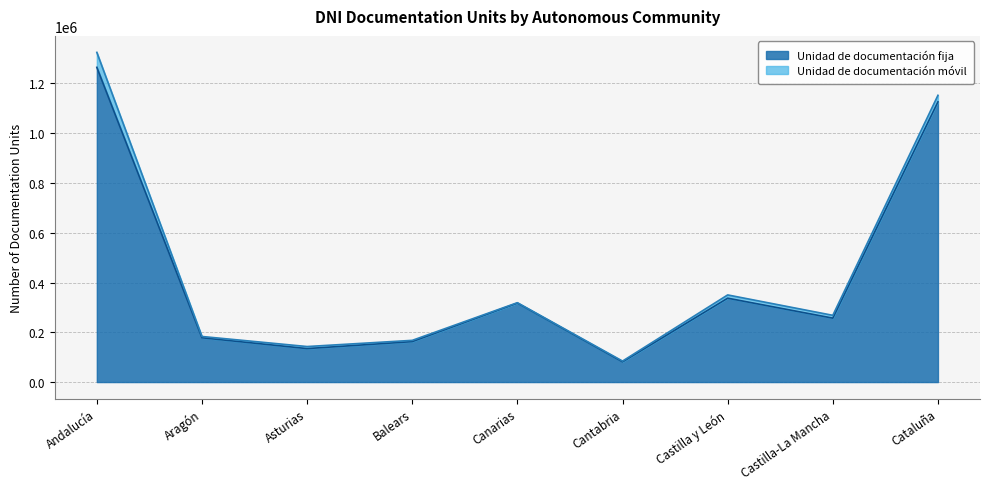

Reading left to right, transcribe all the data shown in this chart.

Andalucía=1264514	Aragón=177994	Asturias=134461	Balears=162525	Canarias=317280	Cantabria=81152	Castilla y León=336963	Castilla-La Mancha=256811	Cataluña=1125889